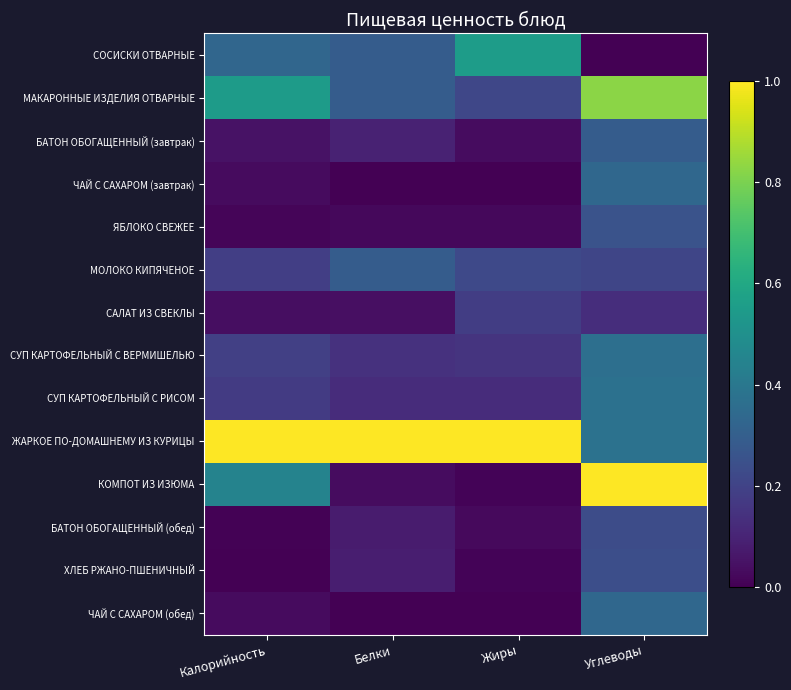

What is the total value across all series at Калорийность?

3.0